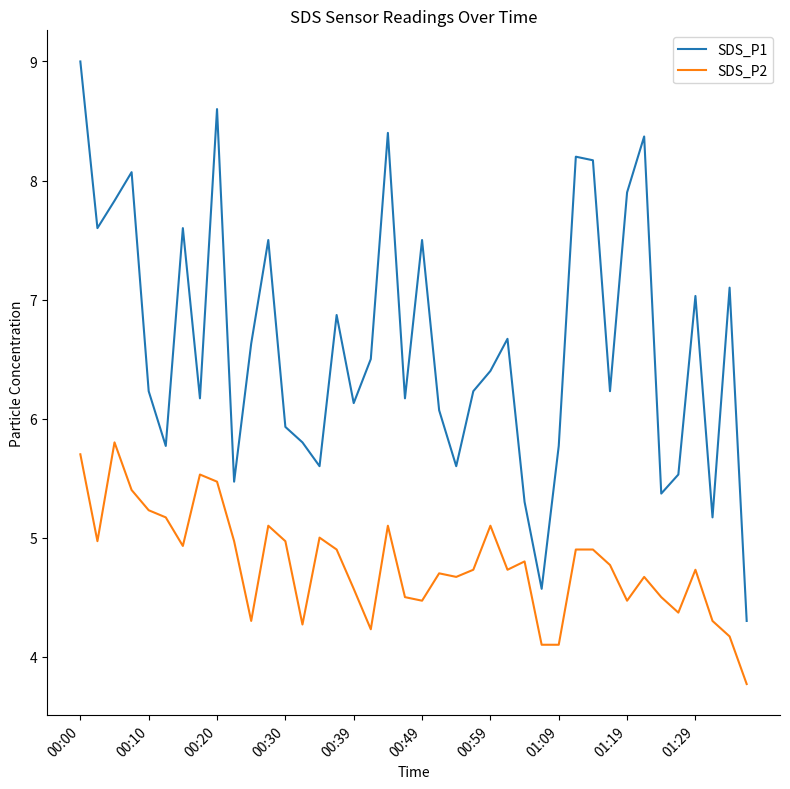

Rank the series by their average value, from highest to lowest.

SDS_P1, SDS_P2